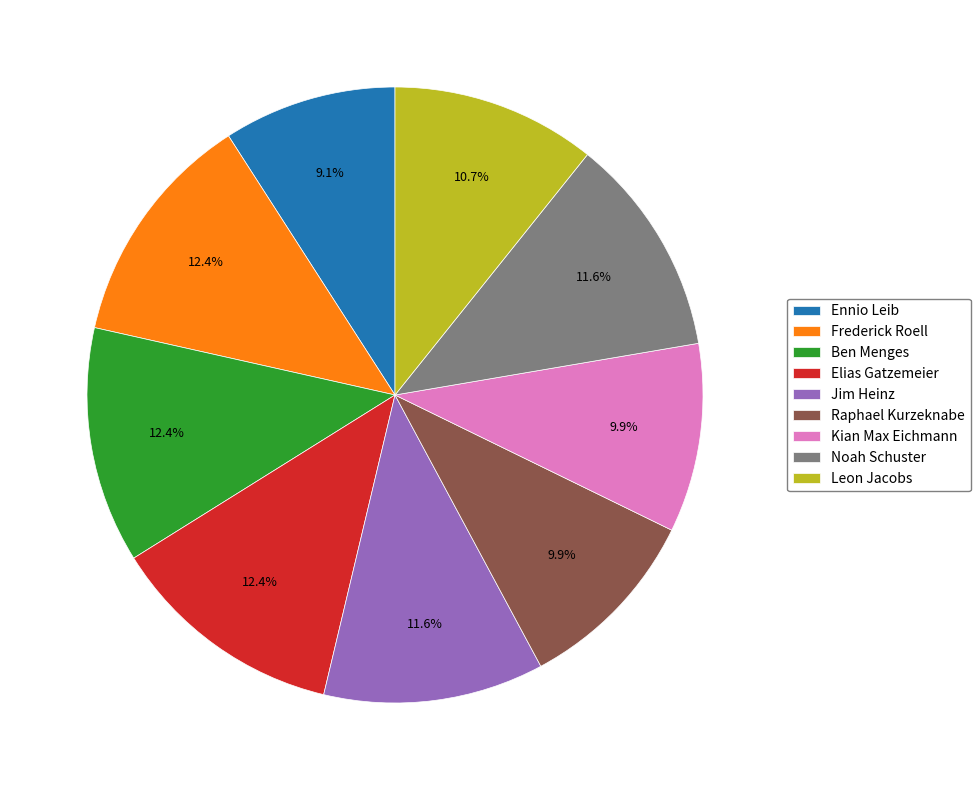

To the nearest percent, what is the difference between the largest and smallest slice percentages?

3%